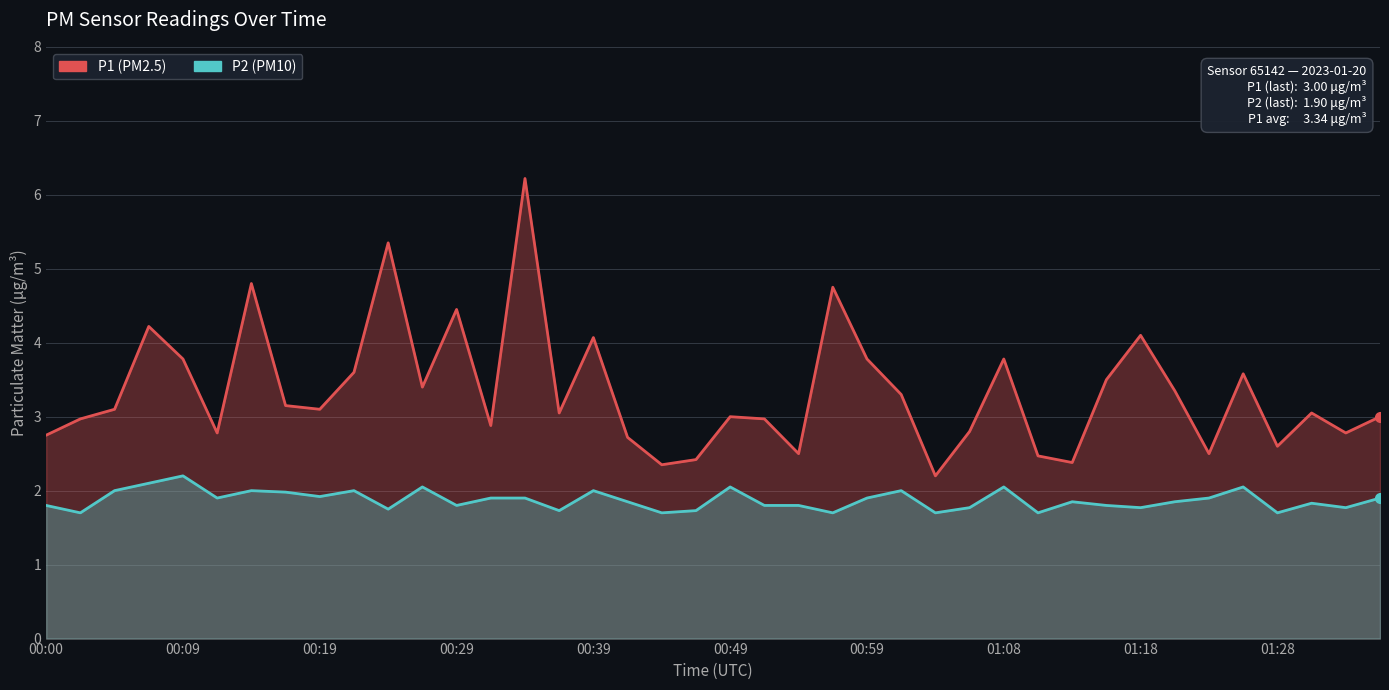

List the series in order of their overall mean, lowest first.

P2, P1